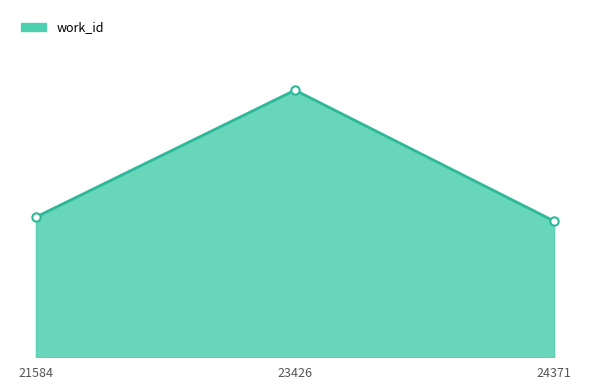

What is the difference between the maximum and second lowest values?

3714